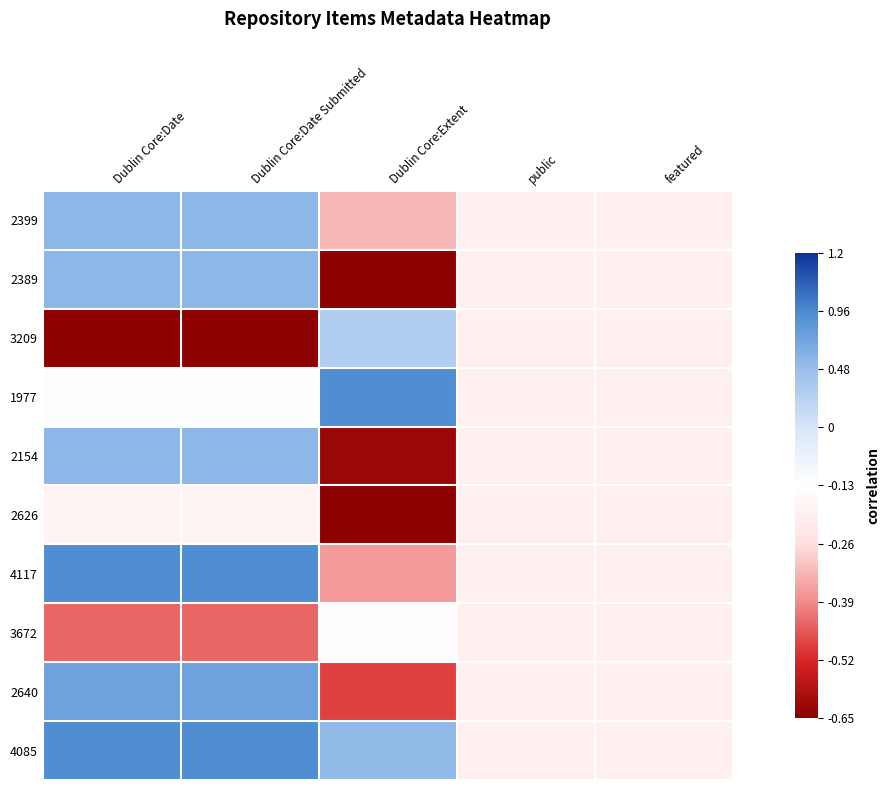

At how many categories does at least one series exceed 0?

3